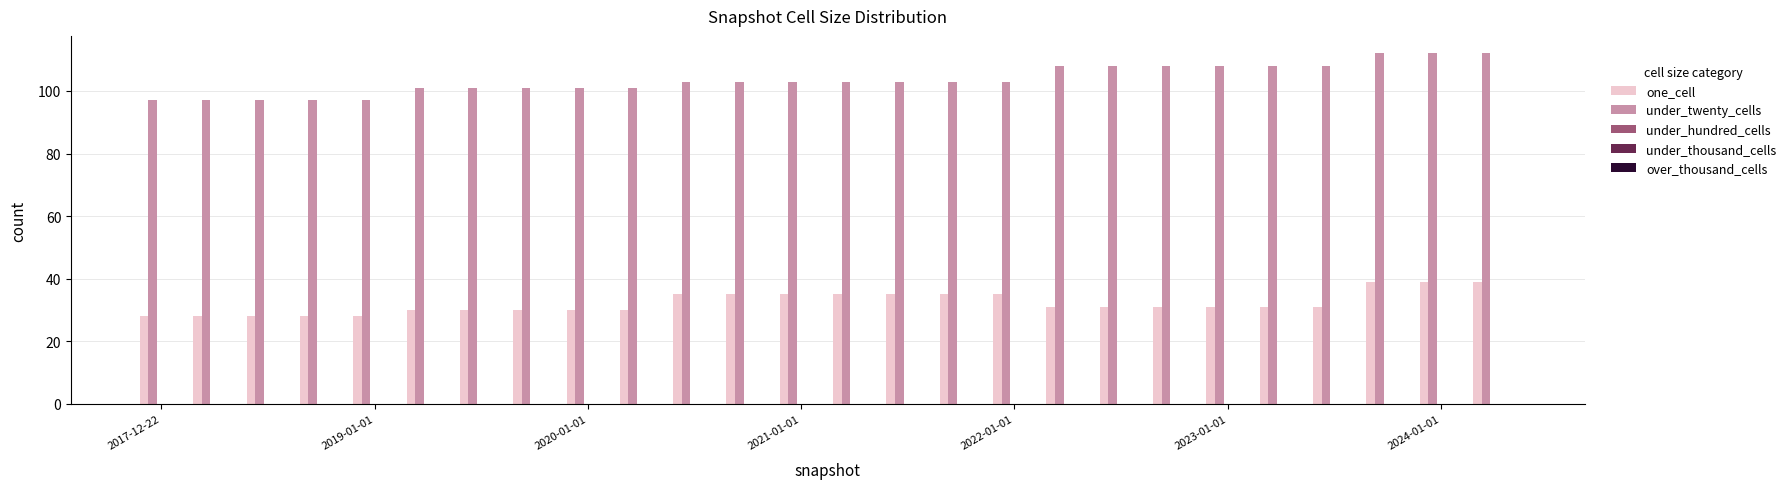

What is the minimum value for under_twenty_cells?

97